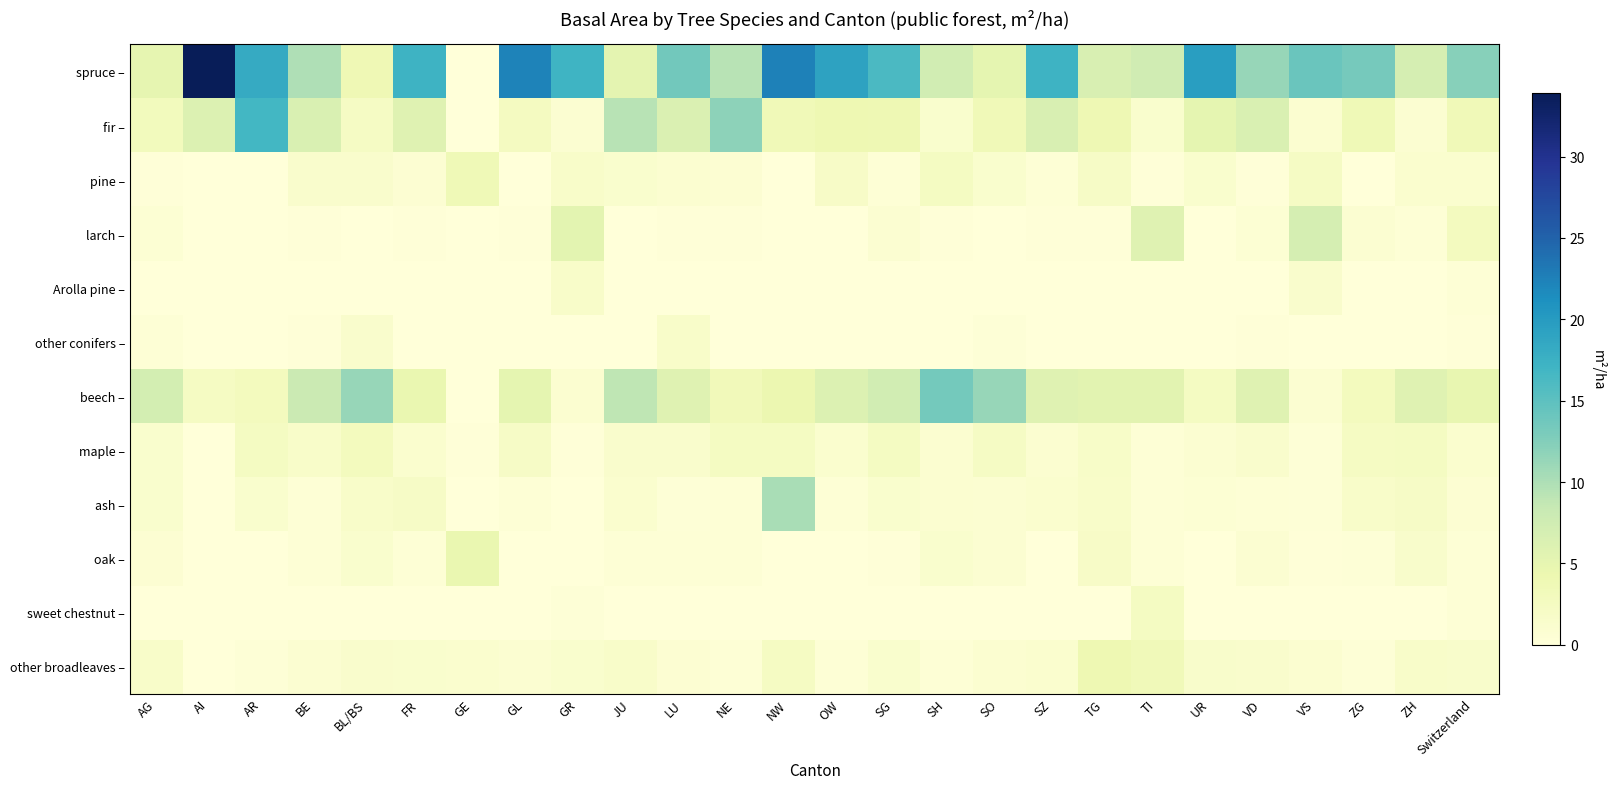

How many series are shown in this chart?

12